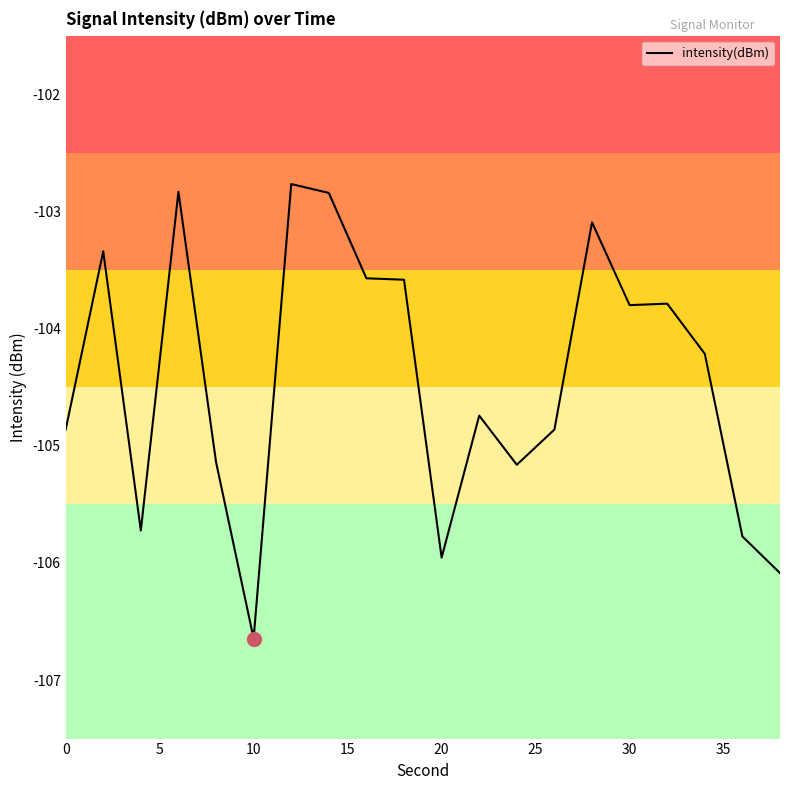

True or false: the data has more than 2 interior local peaks.

True